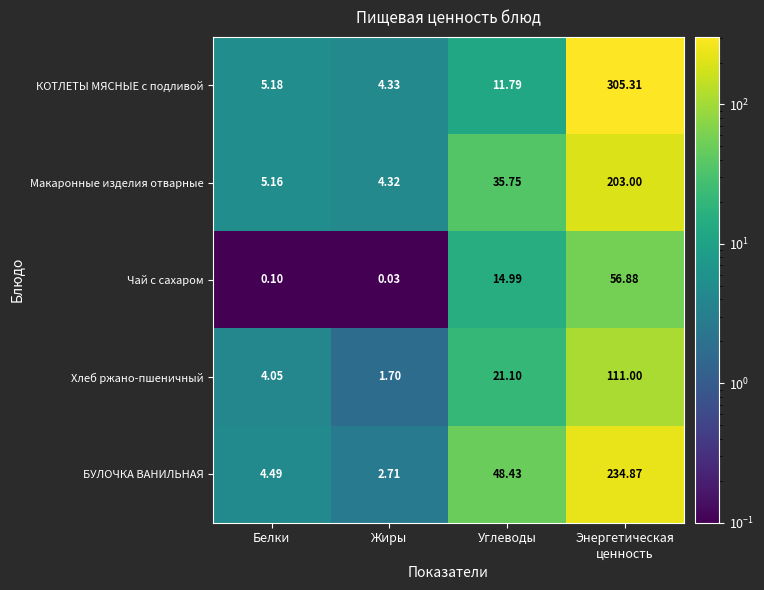

Which category has the lowest value in the БУЛОЧКА ВАНИЛЬНАЯ series?

Жиры